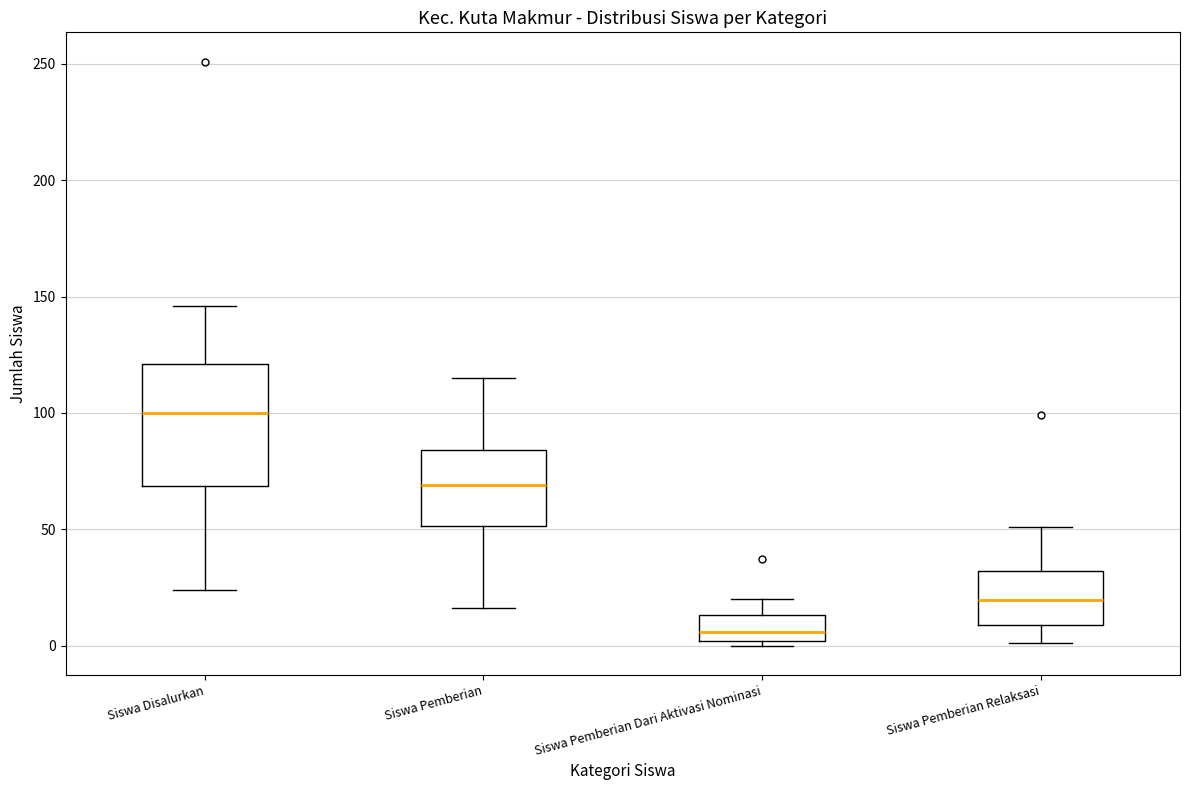

Where is the upper edge of the box for Siswa Pemberian Dari Aktivasi Nominasi on the y-axis? The values are not printed on the chart, so give them approximately, as read against the axis.

15